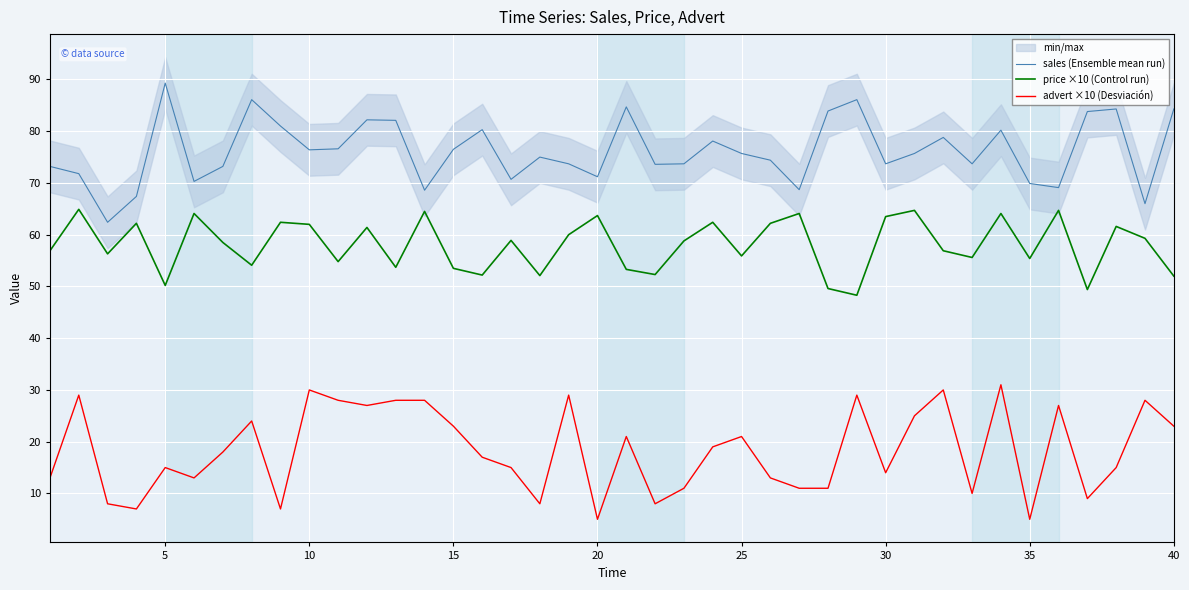

True or false: advert ×10 (Desviación) and price ×10 (Control run) intersect in this chart.

False